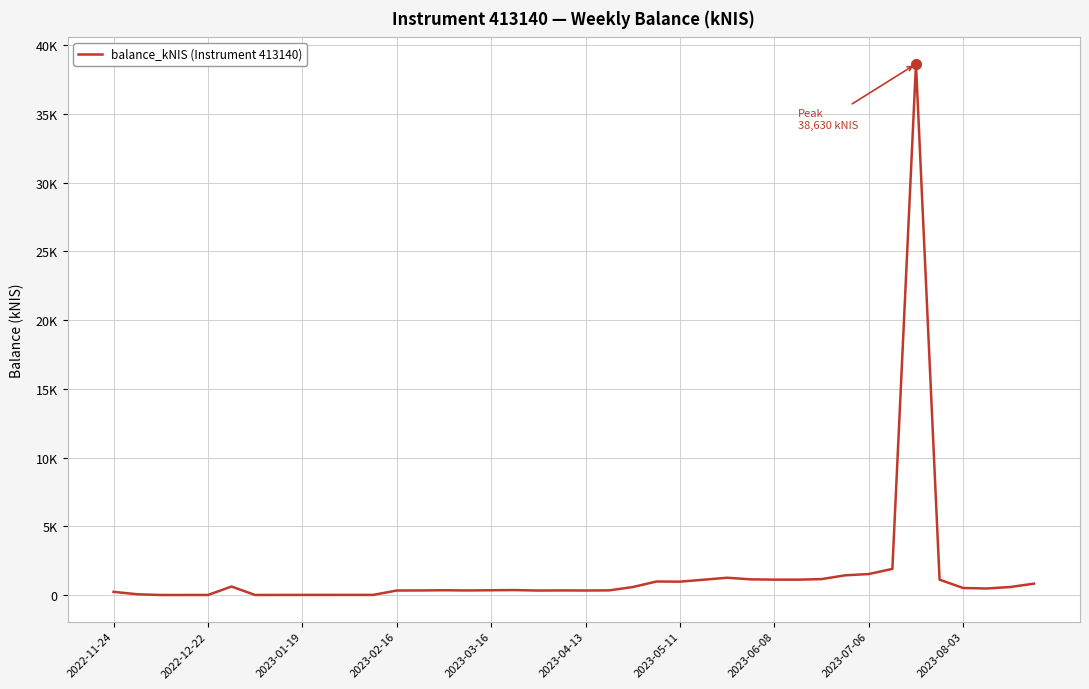

What is the sum of all values?

60691.4